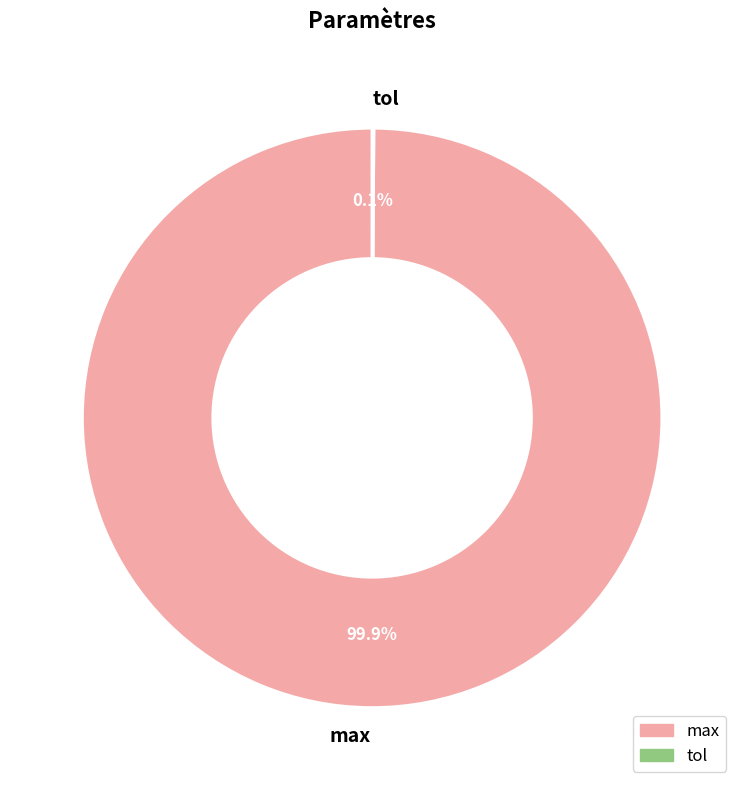

Which slice is the largest?

max